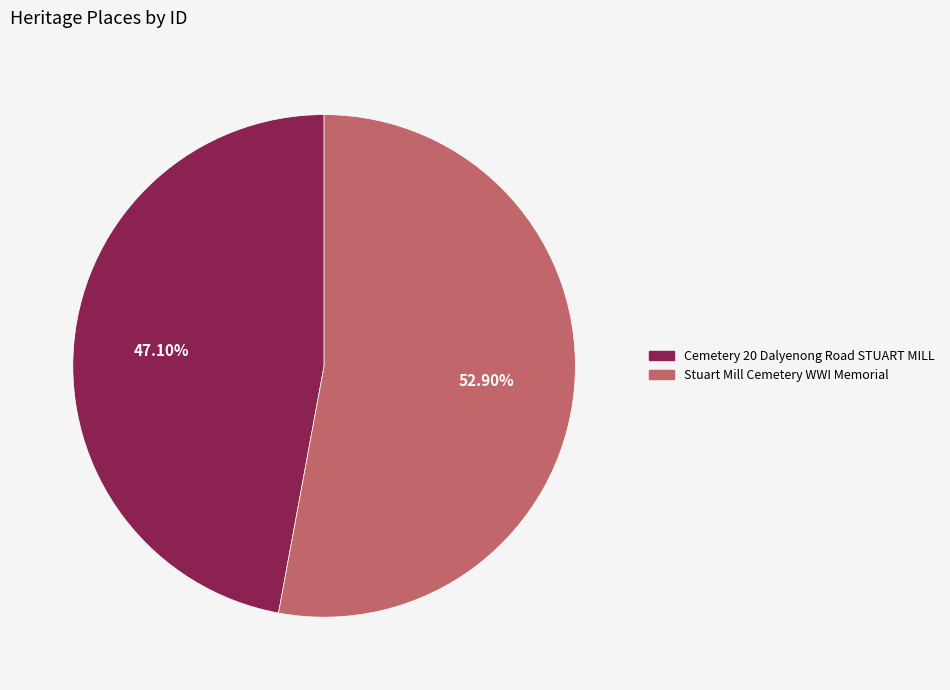

Which has a higher value, Stuart Mill Cemetery WWI Memorial or Cemetery 20 Dalyenong Road STUART MILL?

Stuart Mill Cemetery WWI Memorial